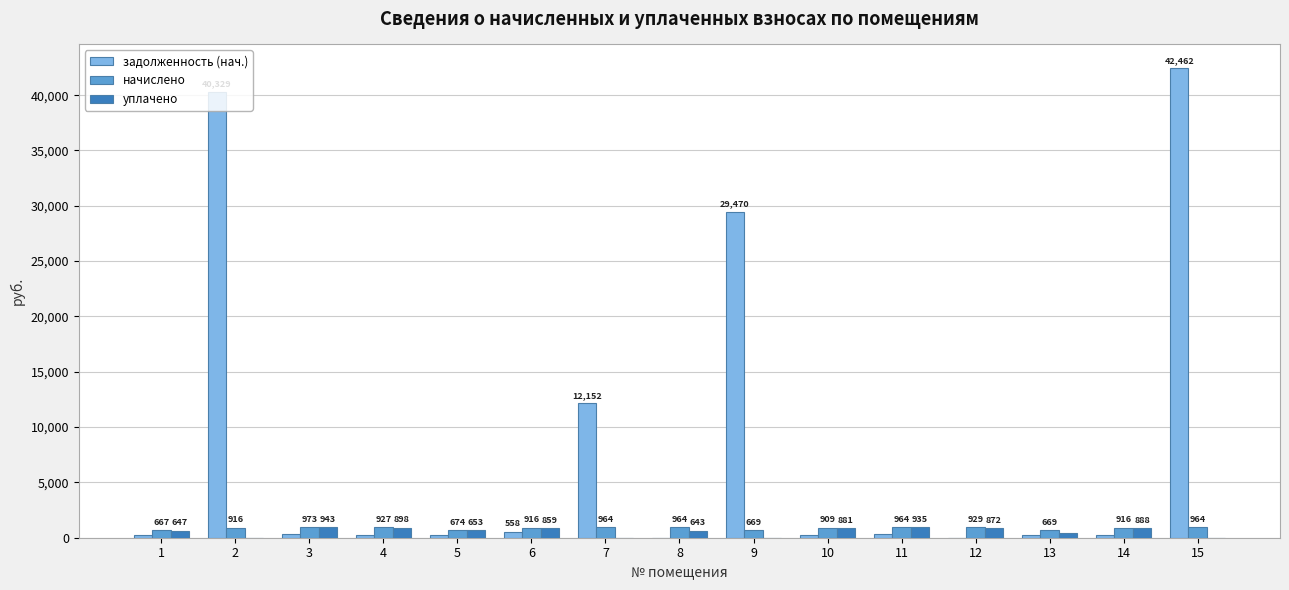

Which series has the widest spread of values?

задолженность (нач.)